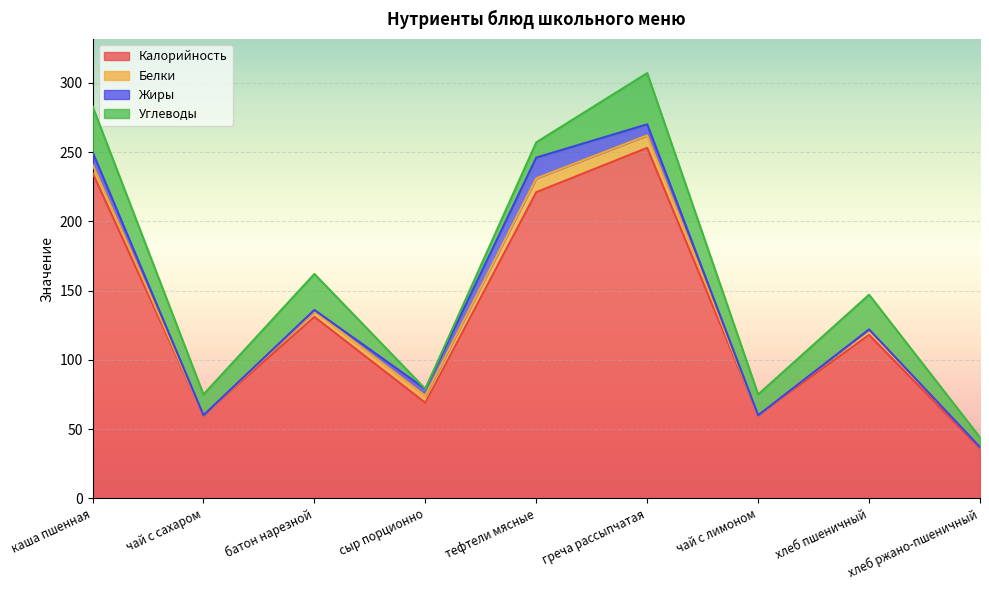

What is the total value across all series at чай с лимоном?

75